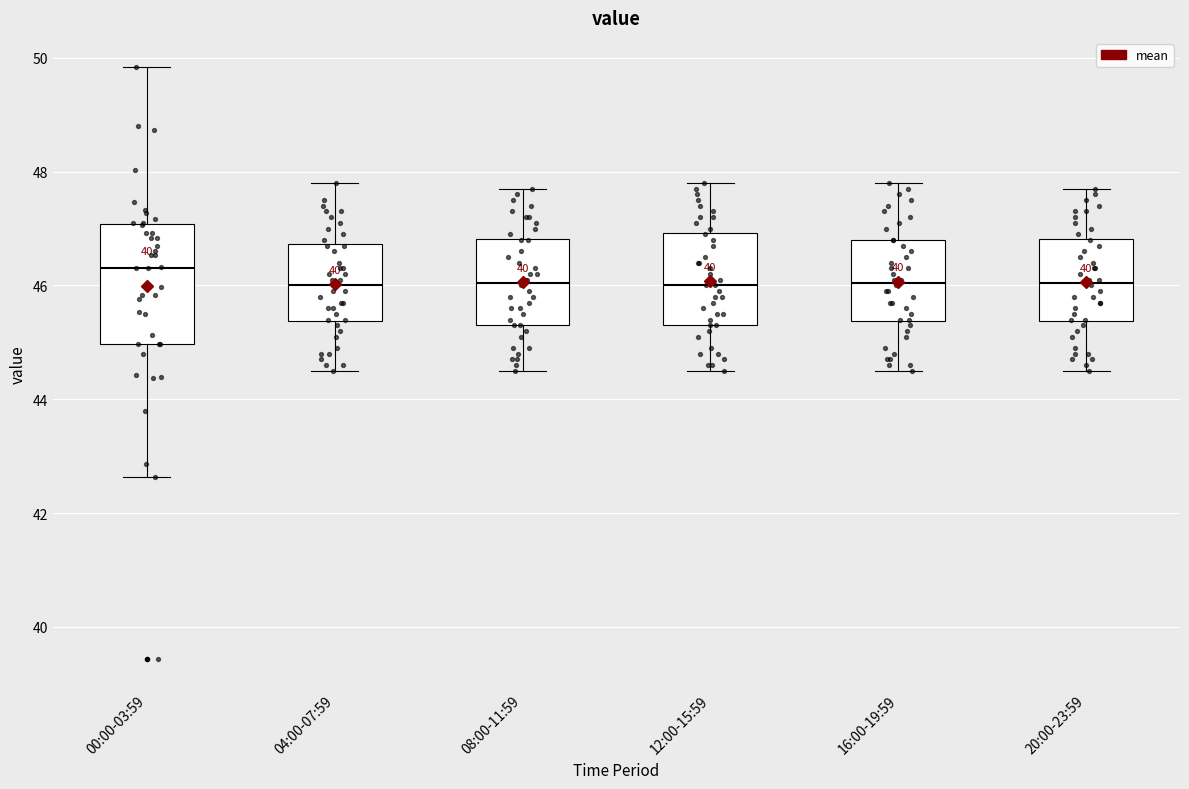

Reading left to right, transcribe this box plot: for each box, give where its median line is, the range the box spans, and where its two whiskers end, as read against the y-axis. The values are not printed on the chart, so give them approximately, as read against the axis.

00:00-03:59: median 46.4, box 45.0 to 47.0, whiskers 42.6 to 49.8
04:00-07:59: median 46.0, box 45.4 to 46.8, whiskers 44.6 to 47.8
08:00-11:59: median 46.0, box 45.4 to 46.8, whiskers 44.6 to 47.8
12:00-15:59: median 46.0, box 45.4 to 47.0, whiskers 44.6 to 47.8
16:00-19:59: median 46.0, box 45.4 to 46.8, whiskers 44.6 to 47.8
20:00-23:59: median 46.0, box 45.4 to 46.8, whiskers 44.6 to 47.8